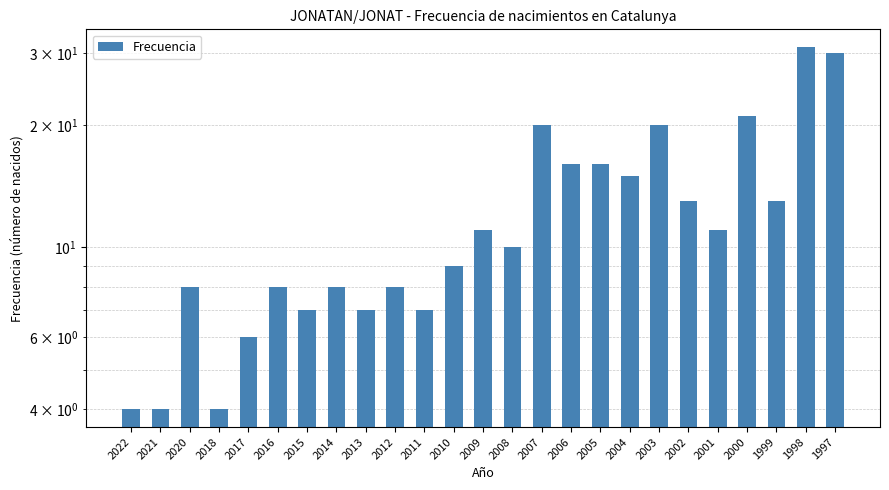

Are the bars grouped side by side (vs. stacked)?

No